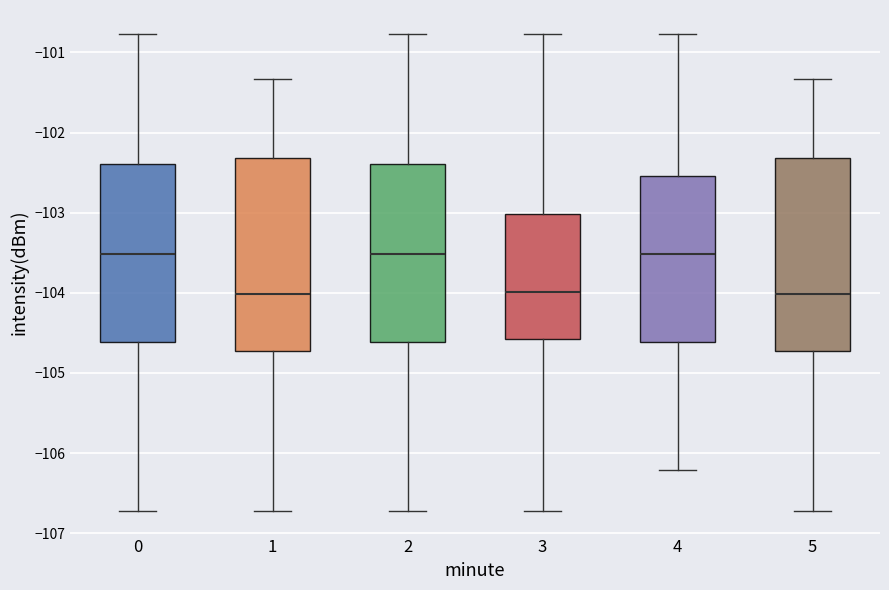

Where does the lower whisker of the box at x = 4 end on the y-axis? The values are not printed on the chart, so give them approximately, as read against the axis.

-106.2